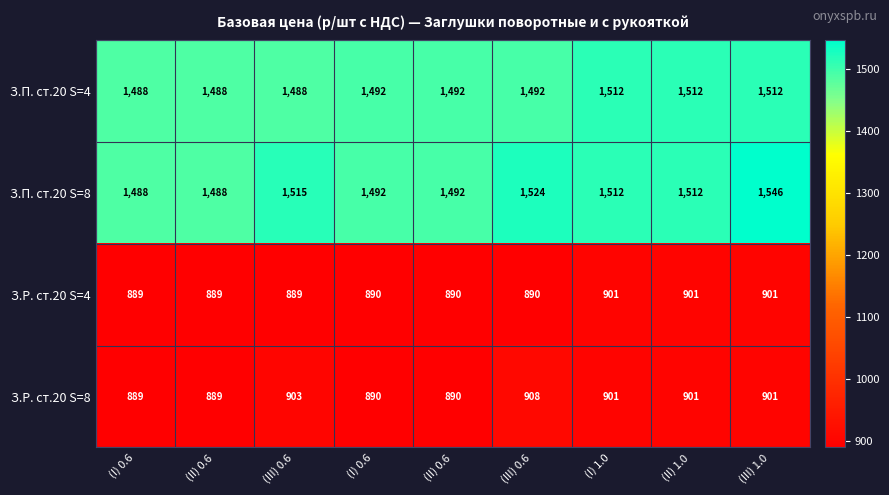

Reading left to right, list all the values displayed in this chart.

З.П. ст.20 S=4: (I) 0.6=1488.0	(II) 0.6=1488.0	(III) 0.6=1488.0	(I) 0.6=1492.0	(II) 0.6=1492.0	(III) 0.6=1492.0	(I) 1.0=1512.0	(II) 1.0=1512.0	(III) 1.0=1512.0
З.П. ст.20 S=8: (I) 0.6=1488.0	(II) 0.6=1488.0	(III) 0.6=1515.0	(I) 0.6=1492.0	(II) 0.6=1492.0	(III) 0.6=1524.0	(I) 1.0=1512.0	(II) 1.0=1512.0	(III) 1.0=1546.0
З.Р. ст.20 S=4: (I) 0.6=889.0	(II) 0.6=889.0	(III) 0.6=889.0	(I) 0.6=890.0	(II) 0.6=890.0	(III) 0.6=890.0	(I) 1.0=901.0	(II) 1.0=901.0	(III) 1.0=901.0
З.Р. ст.20 S=8: (I) 0.6=889.0	(II) 0.6=889.0	(III) 0.6=903.0	(I) 0.6=890.0	(II) 0.6=890.0	(III) 0.6=908.0	(I) 1.0=901.0	(II) 1.0=901.0	(III) 1.0=901.0